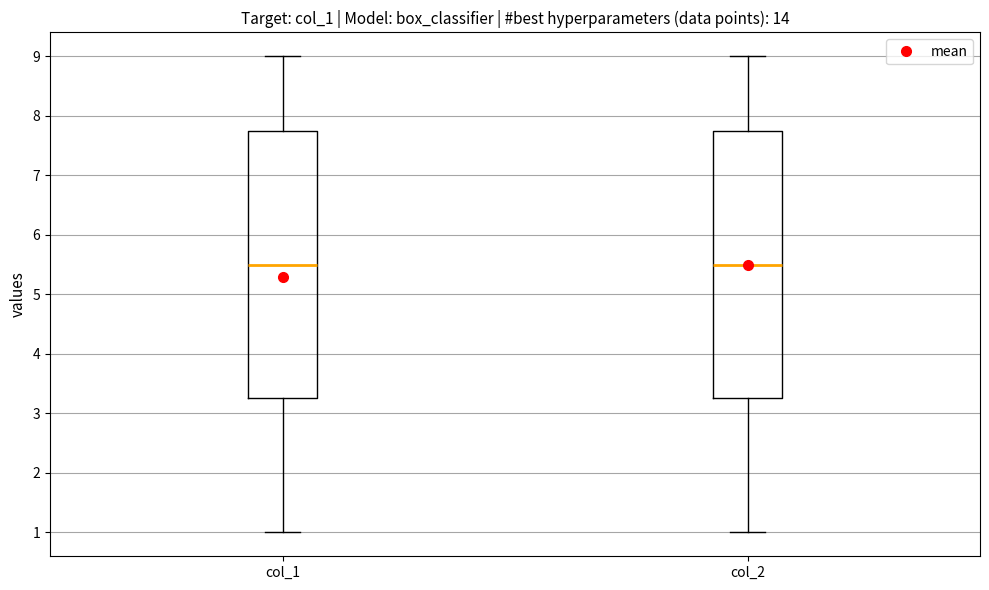

Where does the median line of the box for col_2 sit on the y-axis? The values are not printed on the chart, so give them approximately, as read against the axis.

5.5